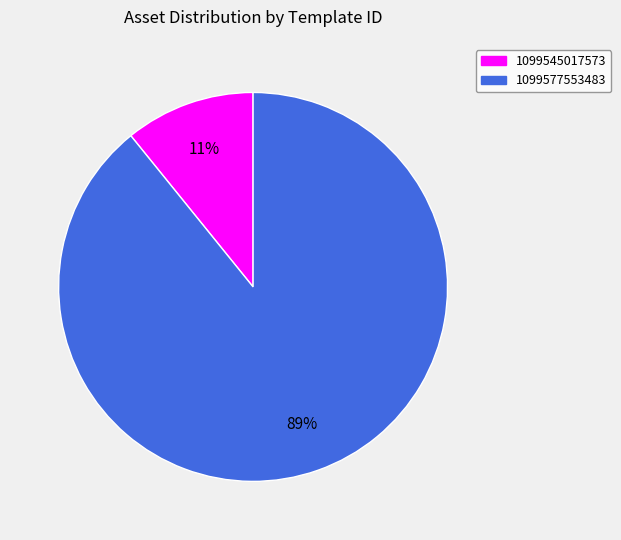

To the nearest percent, what is the average slice percentage?

50%